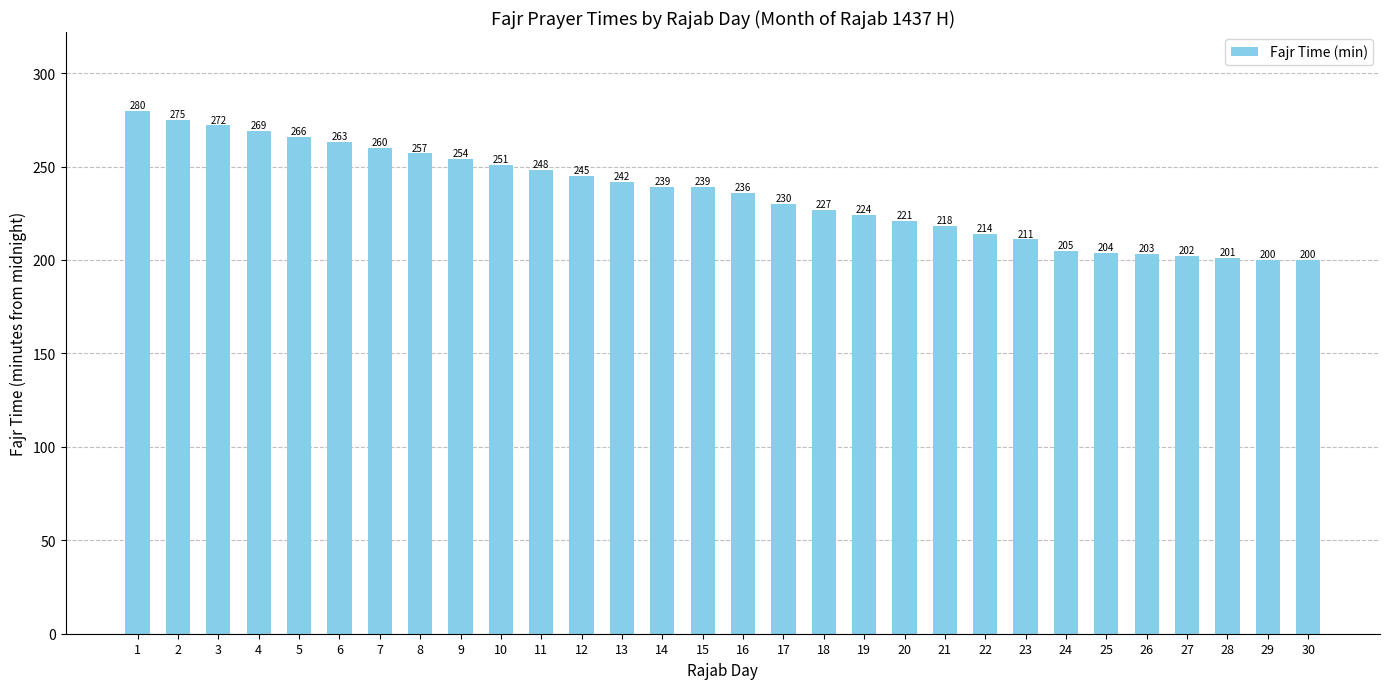

Which category has the highest value across all series?

1